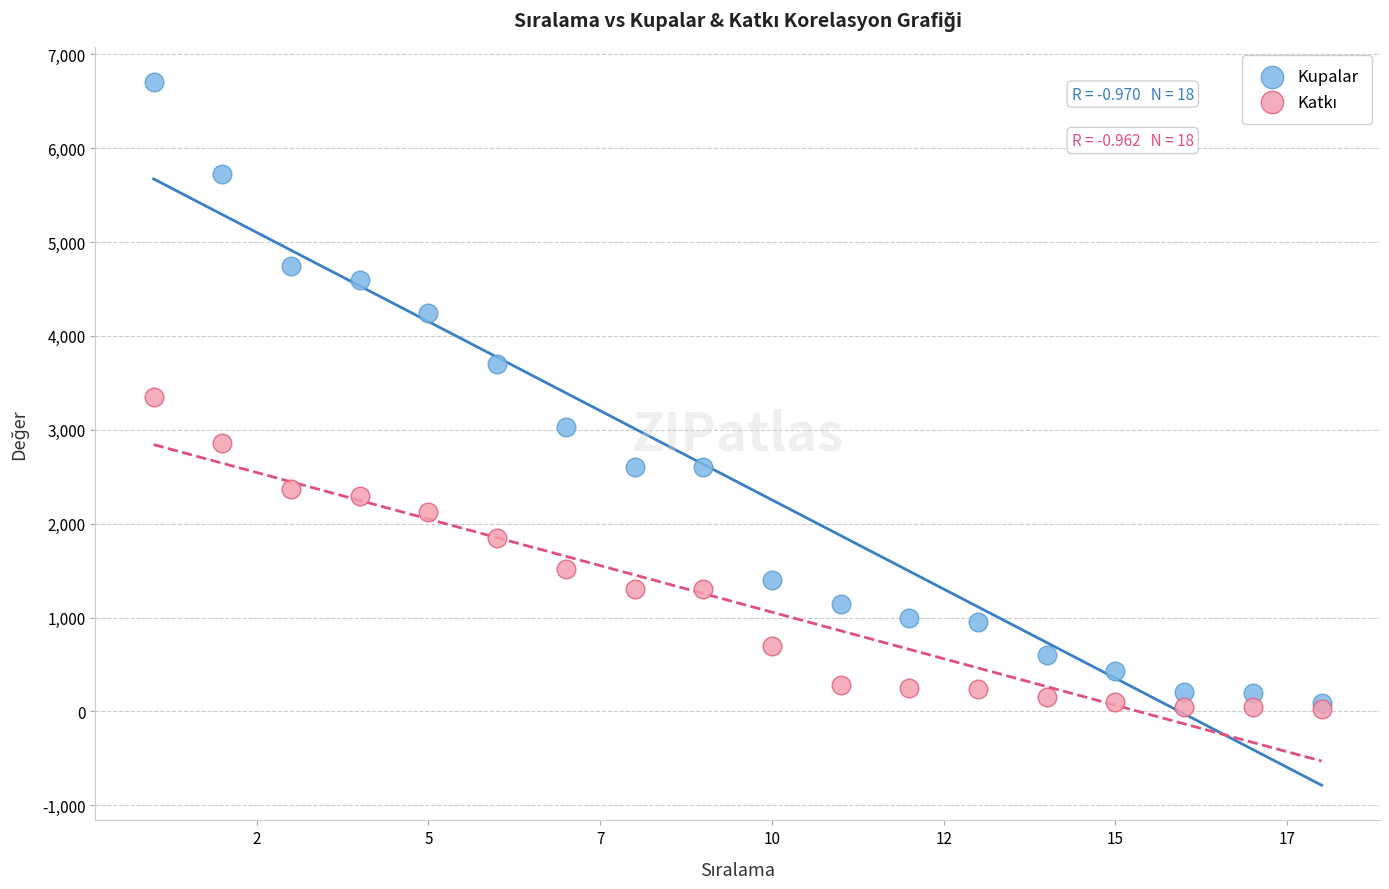

Which series has the largest Y range (max minus min)?

Kupalar